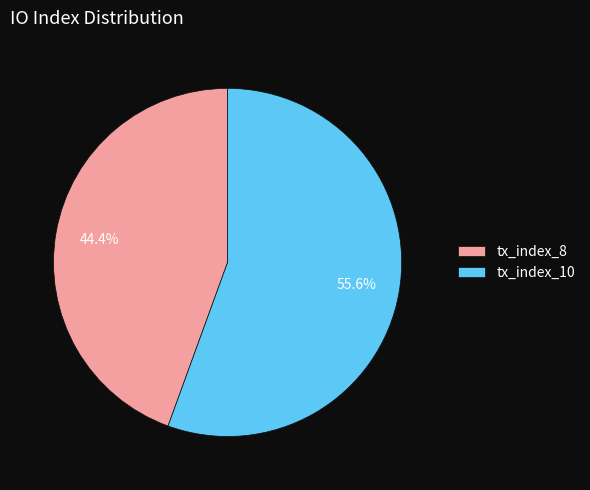

Which slice is the smallest?

tx_index_8